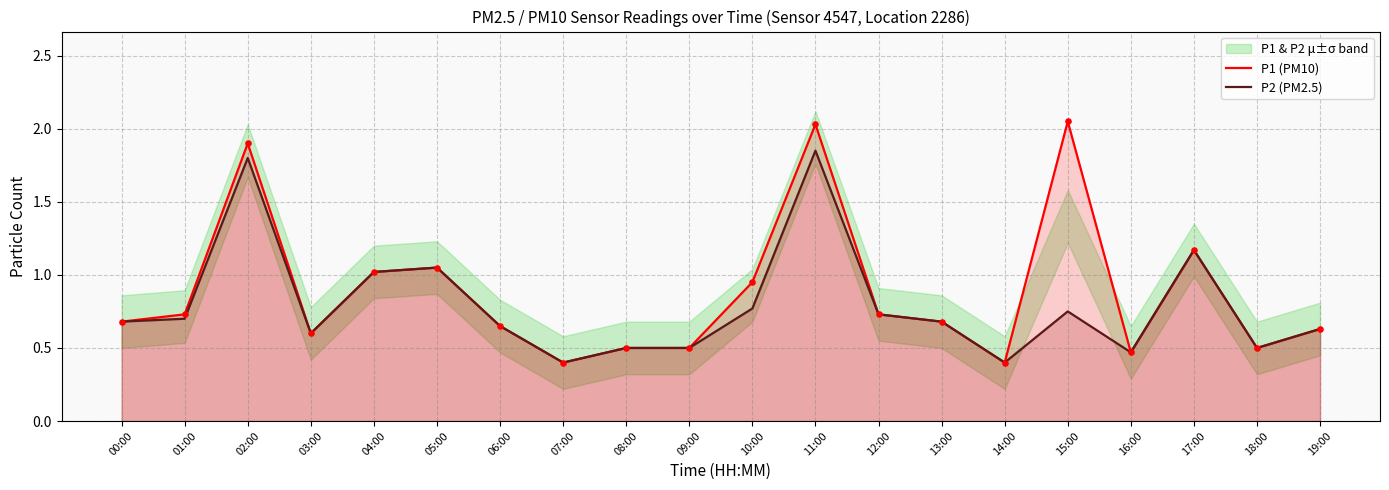

Which series has the largest Y range (max minus min)?

P1 (PM10)